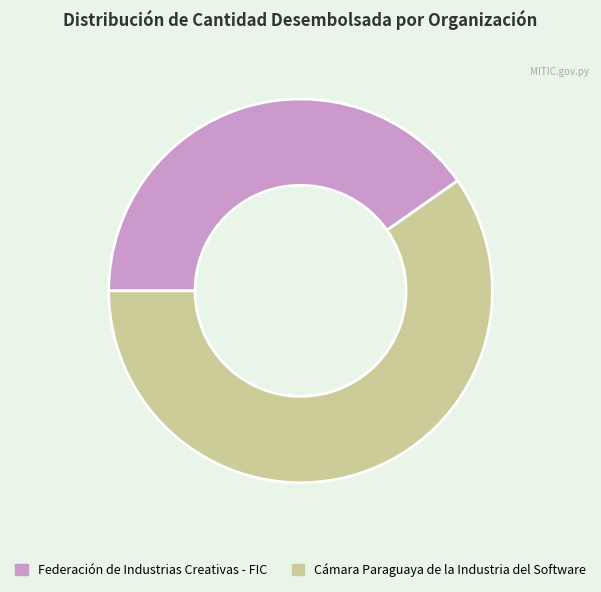

Is there any slice that represents more than half of the pie?

Yes